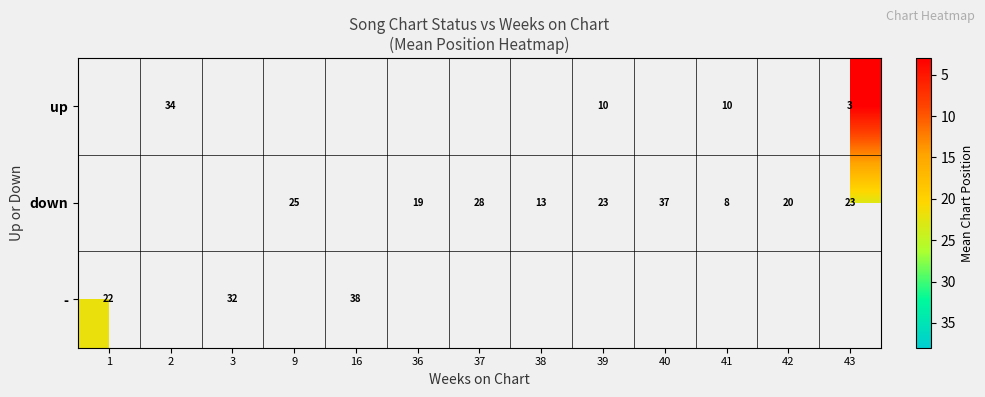

Between 37 and 3, which is larger?

3